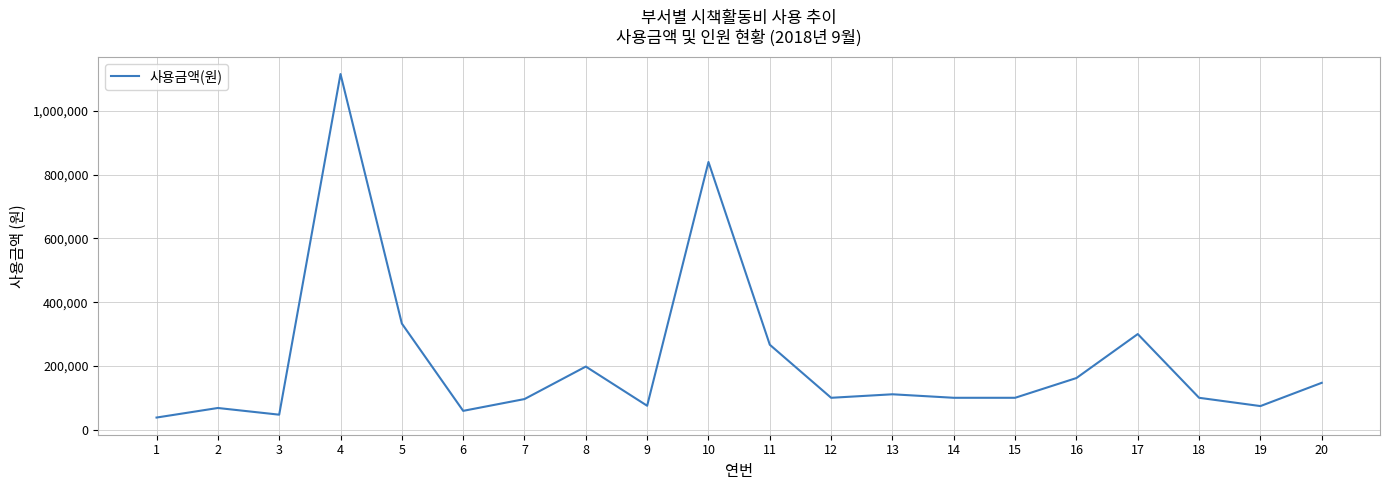

What is the difference between the maximum and minimum values?

1078000